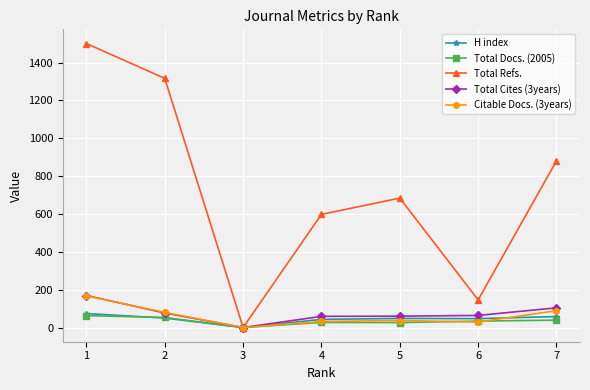

What is the total value across all series at 6?

320